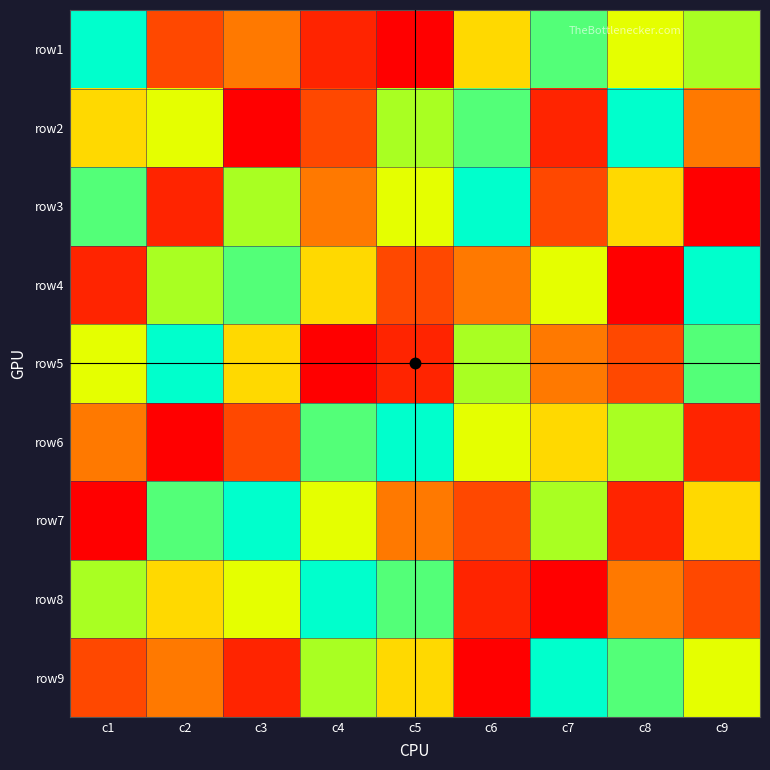

Rank the series at c3 from lowest to highest value.

row2, row9, row6, row1, row5, row8, row3, row4, row7